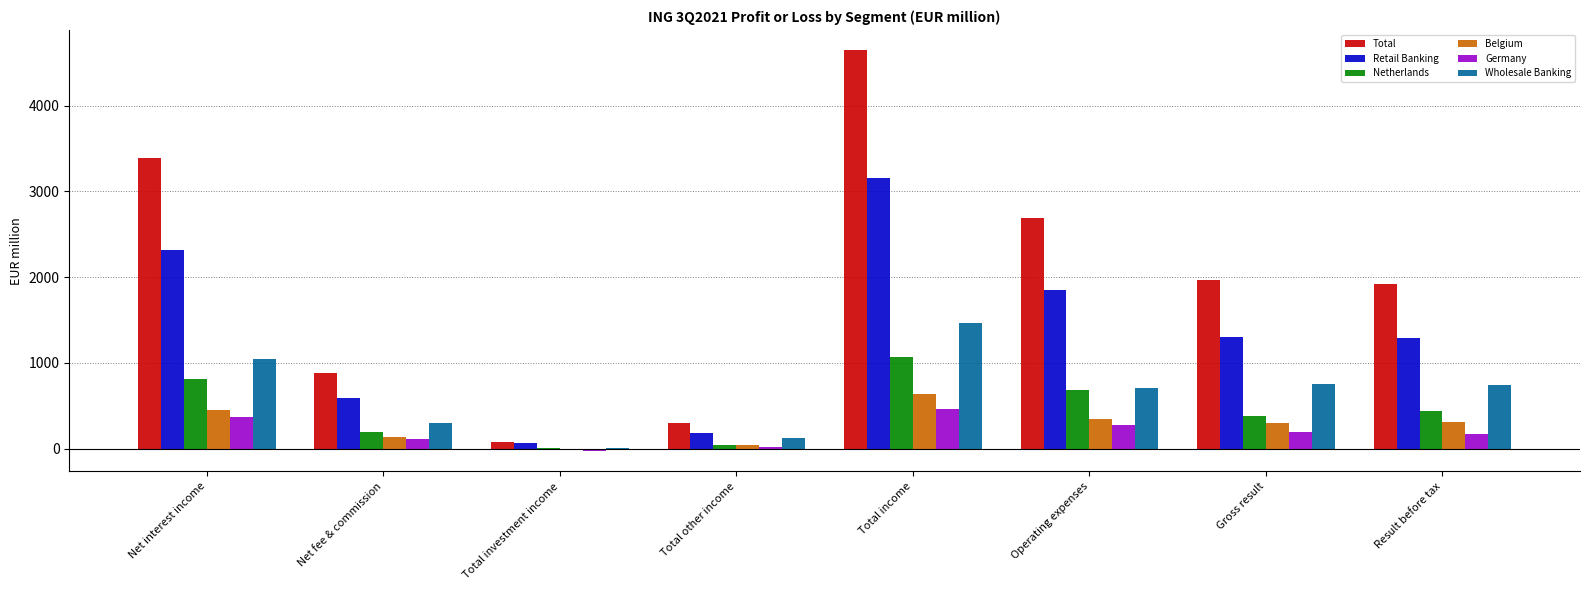

How many distinct data groups are displayed?

6